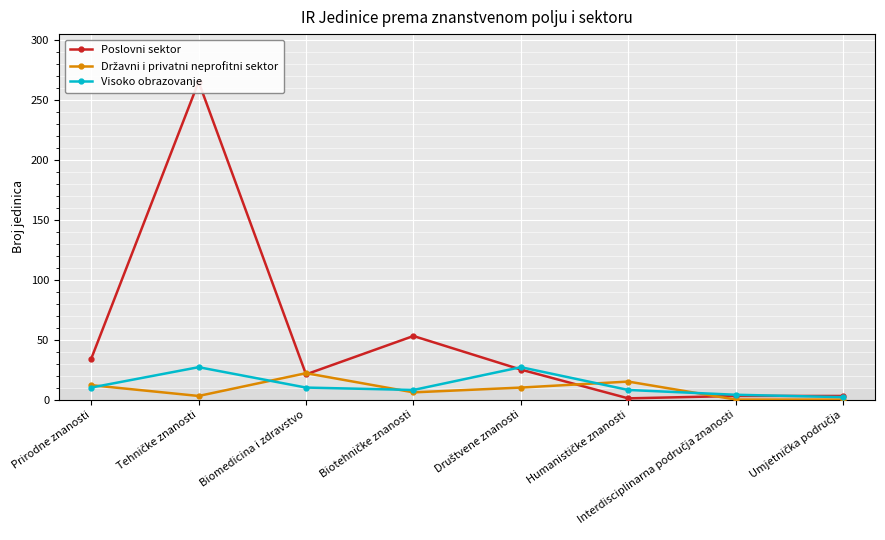

Reading right to left, what are all the values shown in this chart?

Poslovni sektor: 3	3	1	25	53	21	265	34
Državni i privatni neprofitni sektor: 0	0	15	10	6	22	3	12
Visoko obrazovanje: 2	4	8	27	8	10	27	10